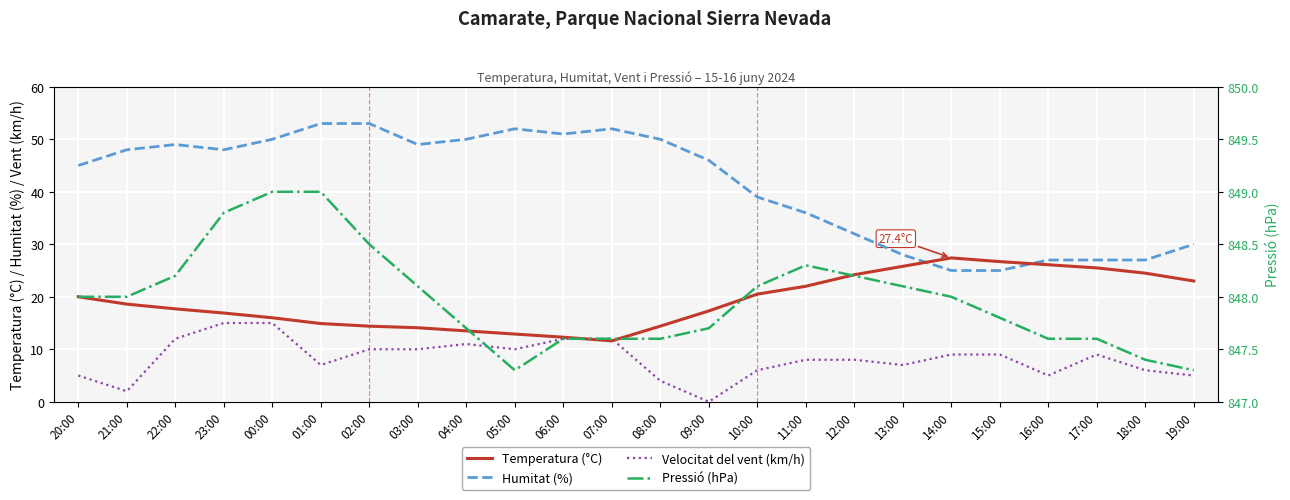

What is the spread (max minus min) of values at 10:00?

842.1